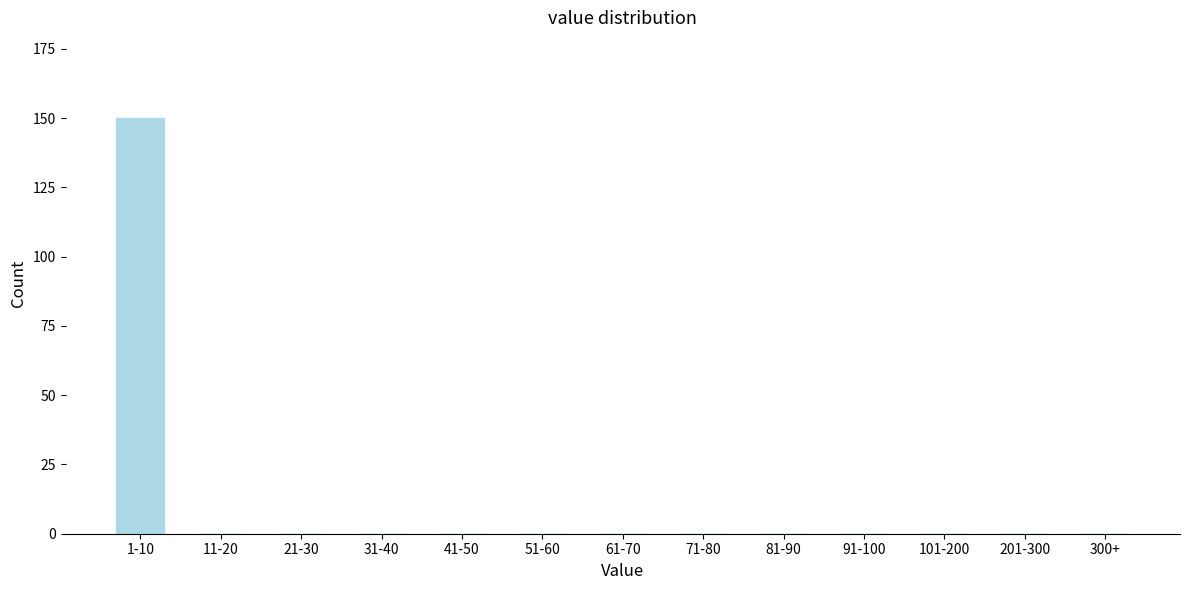

Reading right to left, transcribe all the data shown in this chart.

300+=0	201-300=0	101-200=0	91-100=0	81-90=0	71-80=0	61-70=0	51-60=0	41-50=0	31-40=0	21-30=0	11-20=0	1-10=150